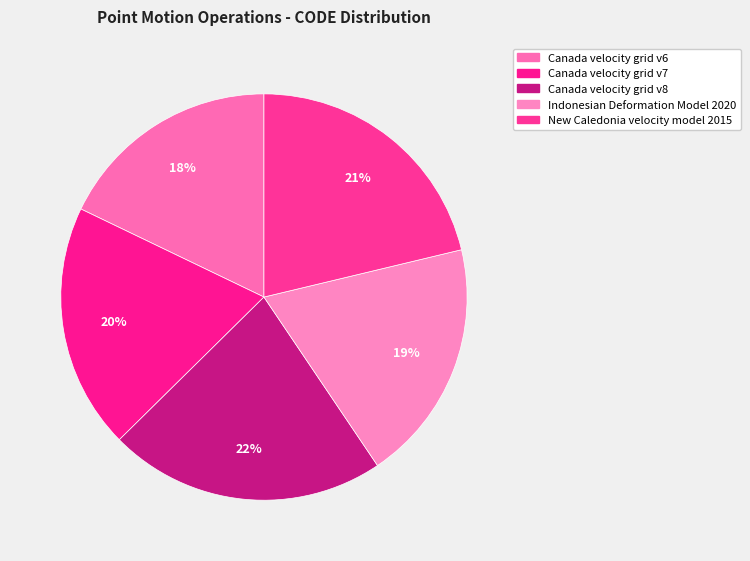

What is the change in value from Canada velocity grid v8 to Indonesian Deformation Model 2020?

-1332